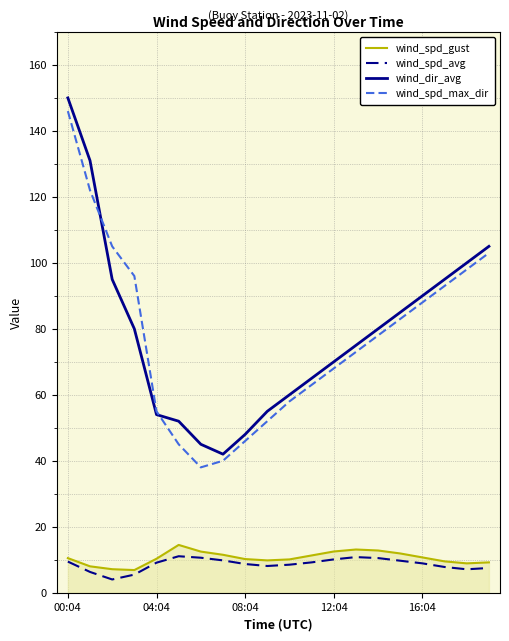

What is the highest value of the wind_spd_max_dir series?

146.0